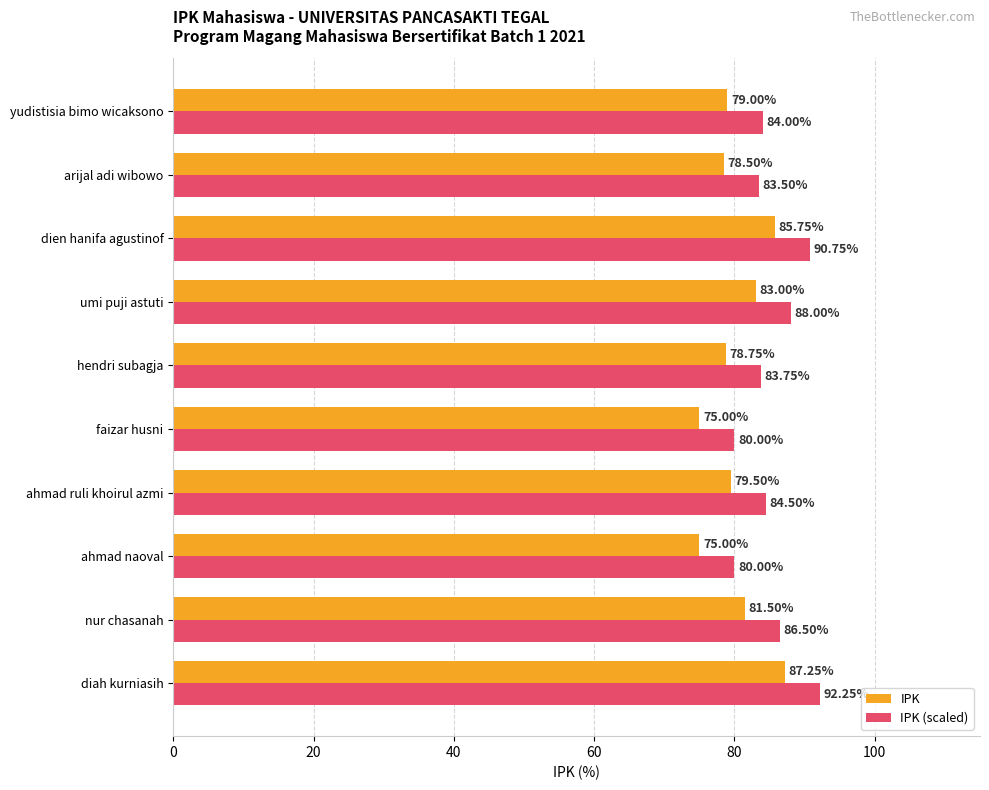

What are all the series names shown in the legend?

IPK, IPK (scaled)